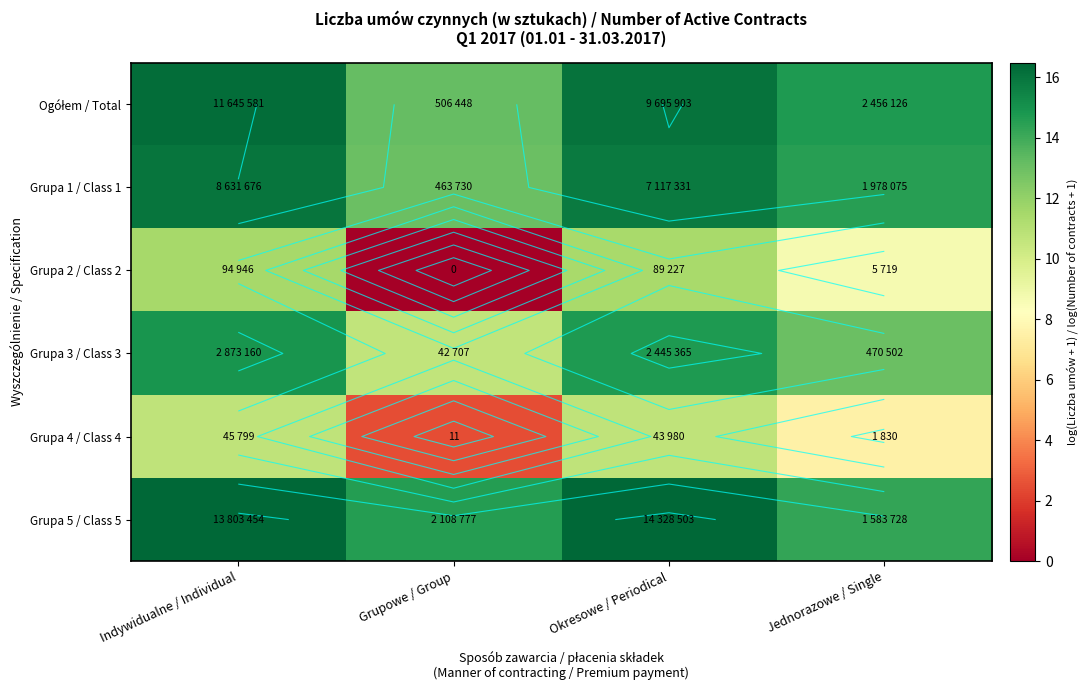

The value of Ogółem / Total at Jednorazowe / Single is 8.1. True or false?

False